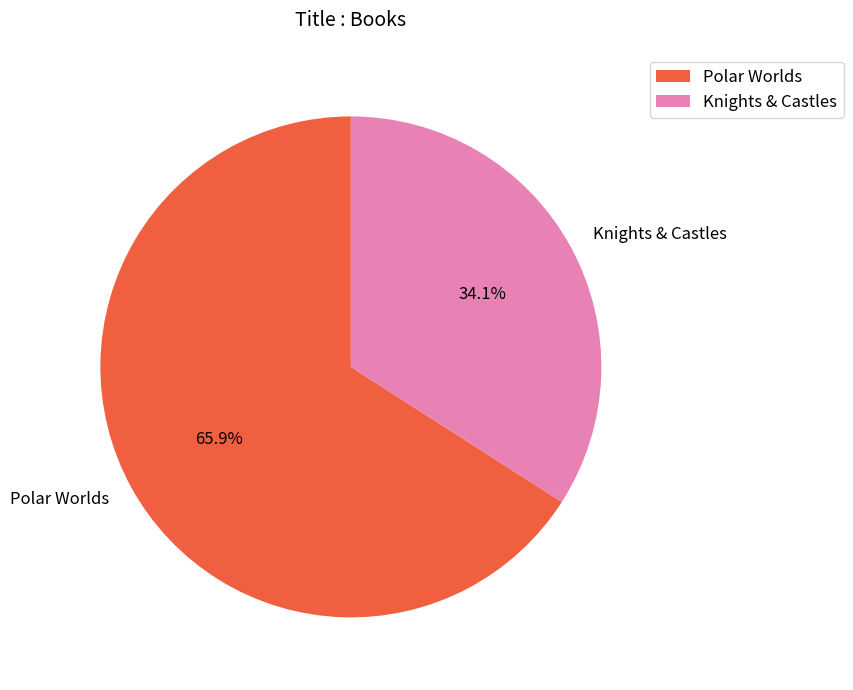

What percentage is NOT represented by Knights & Castles?

65.9%